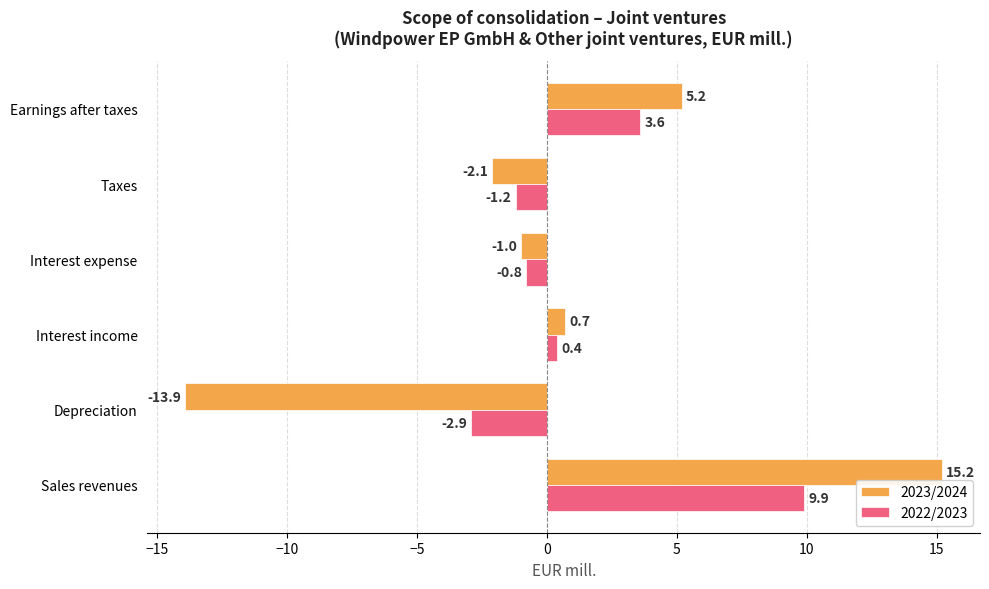

Which series has the largest range (max minus min)?

2023/2024